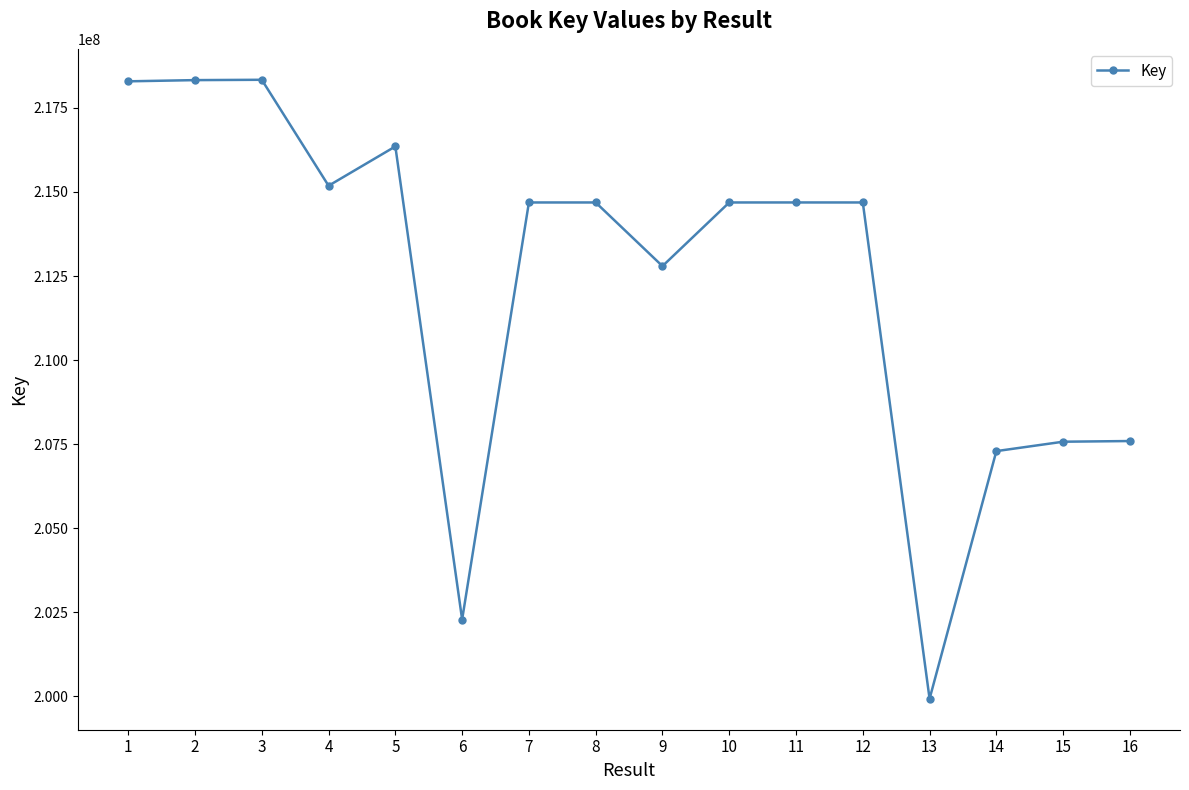

What is the value of the 5th point from the left?

216353931